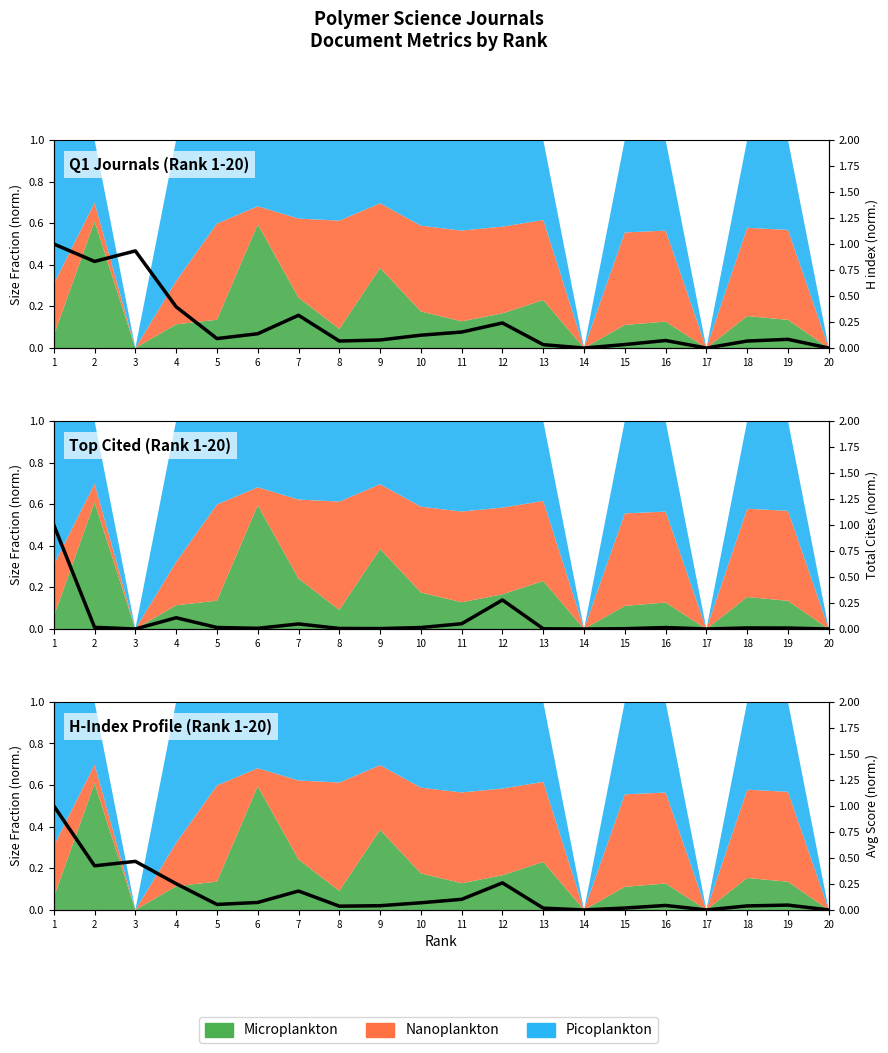

The Avg Score (norm.) series shows 0.5 at 3. True or false?

True